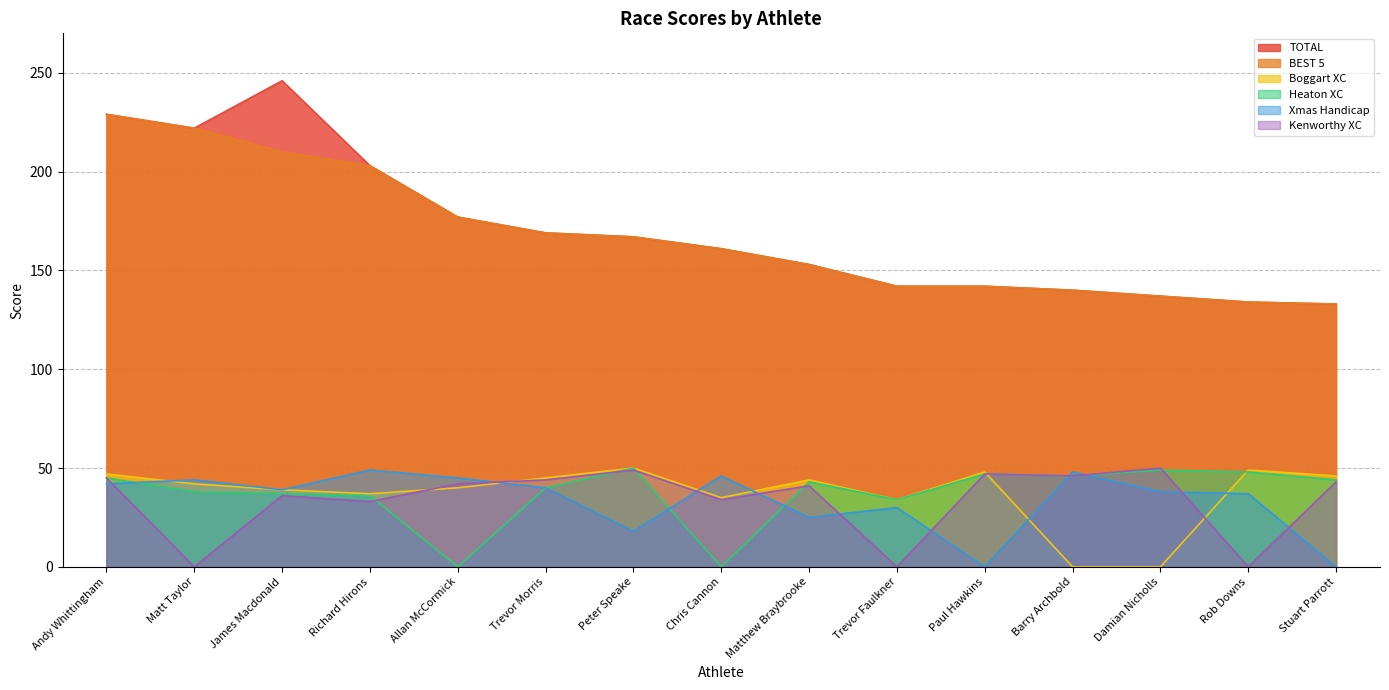

What is the difference between the maximum and minimum values in the Heaton XC series?

50